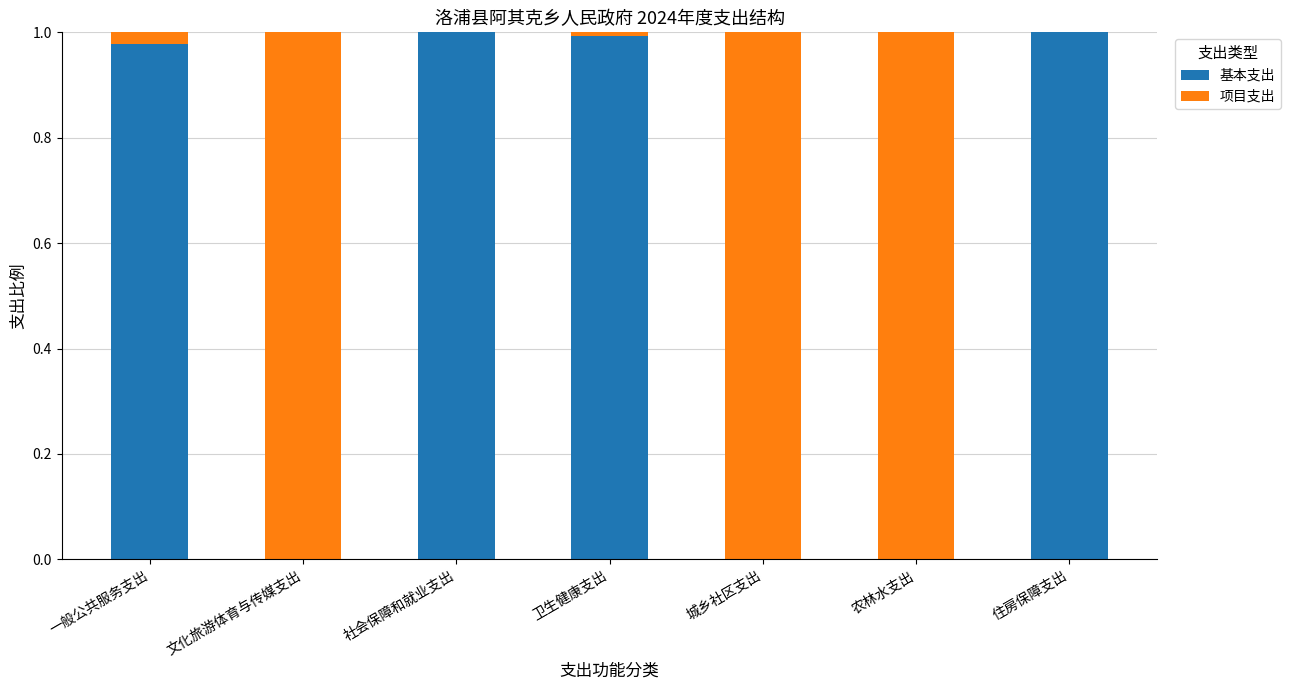

The value of 基本支出 at 卫生健康支出 is 1.0. True or false?

True